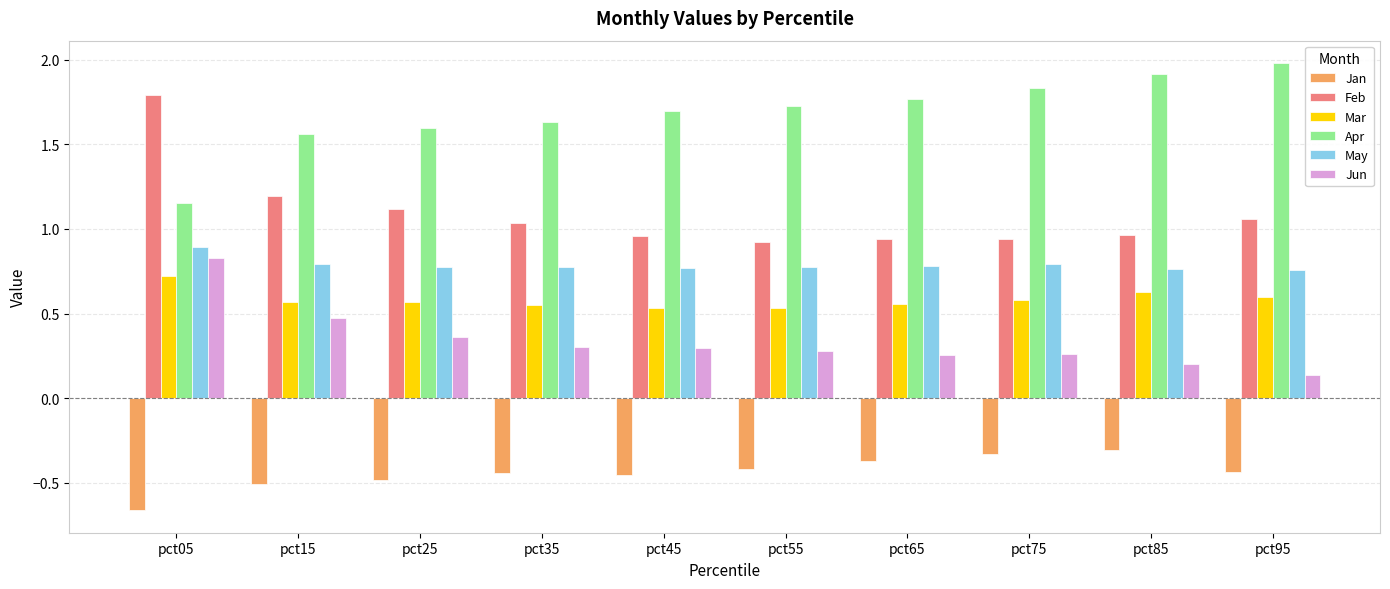

What is the spread (max minus min) of values at pct45?

2.1